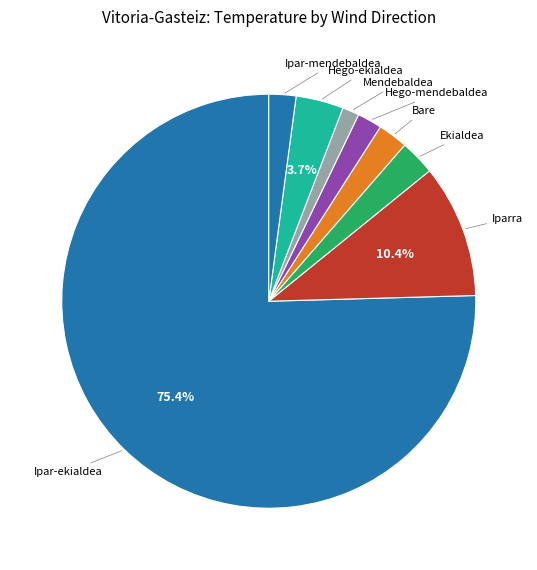

Approximately how many times larger is the value at Hego-ekialdea compared to Ipar-mendebaldea?

1.8